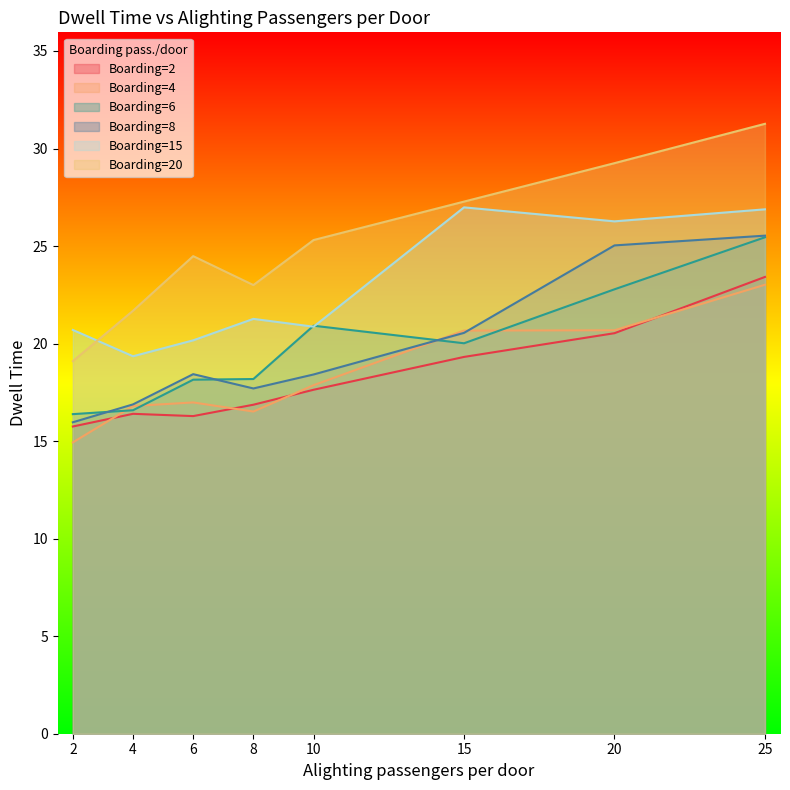

How many lines are shown in the chart?

6